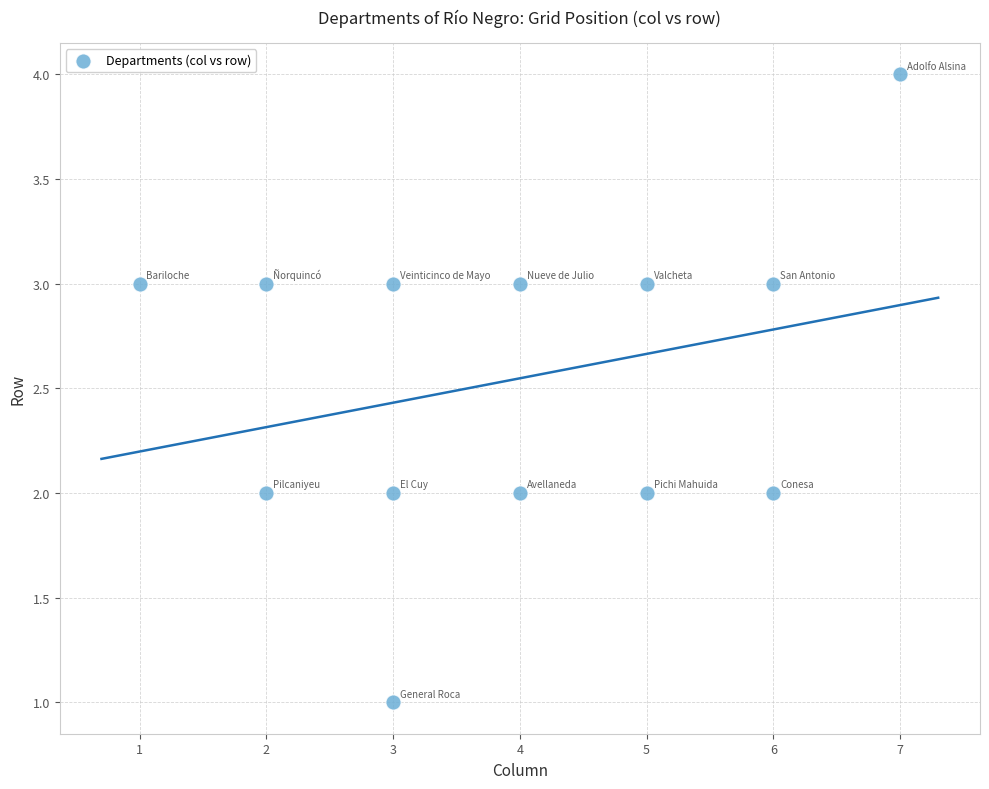

What is the range of X values (max minus min)?

6